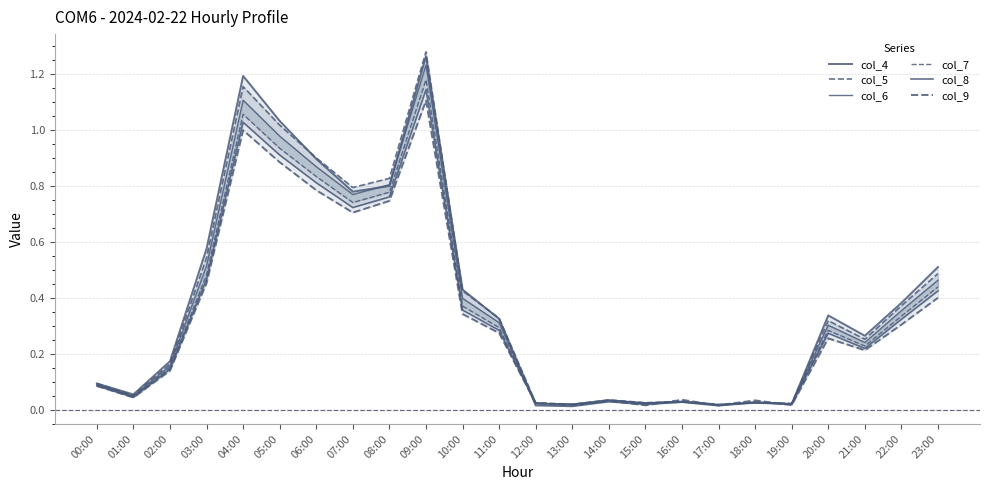

Where is the first local maximum for col_9?

04:00